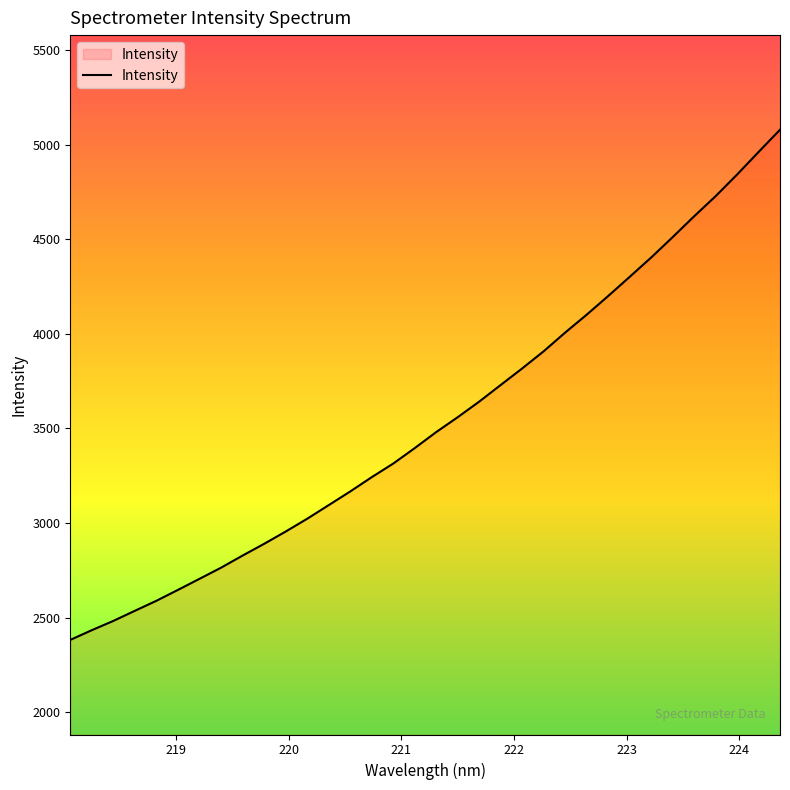

What is the sum of all values?

120320.4